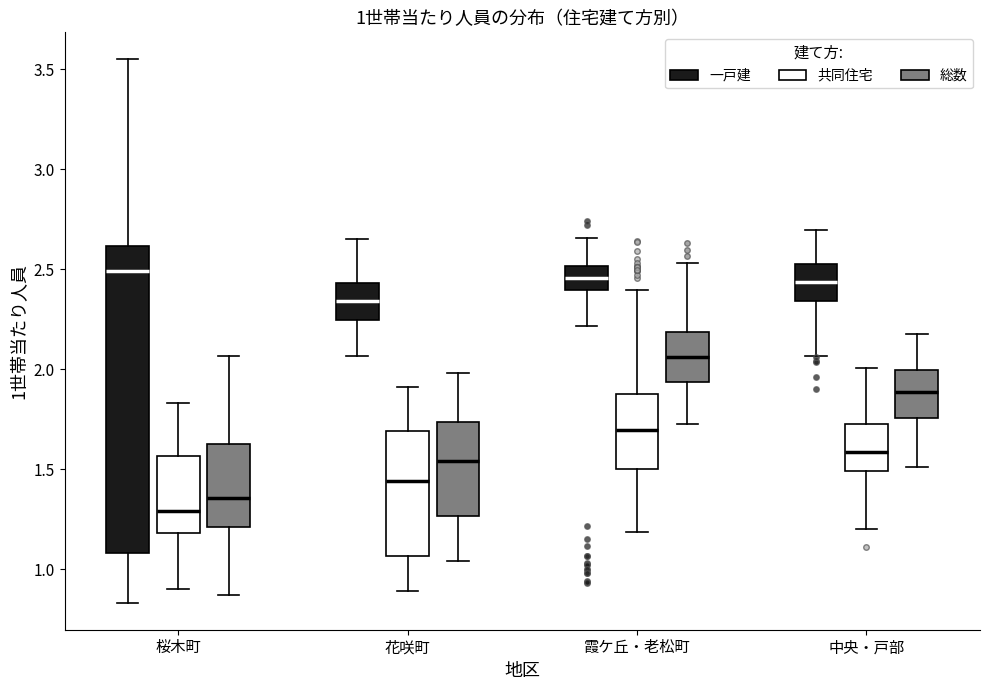

Comparing the boxes themselves (not the whiskers), which one is the tallest?

桜木町 (一戸建)